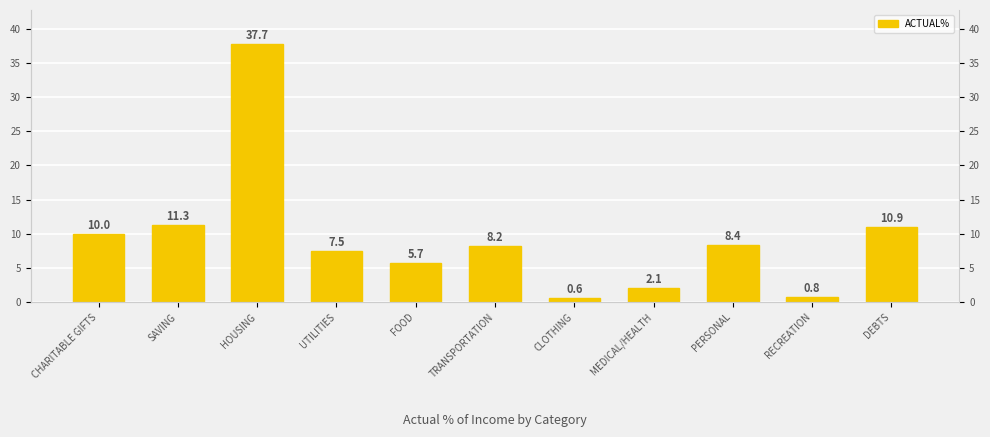

Approximately how many times larger is the value at MEDICAL/HEALTH compared to FOOD?

0.4